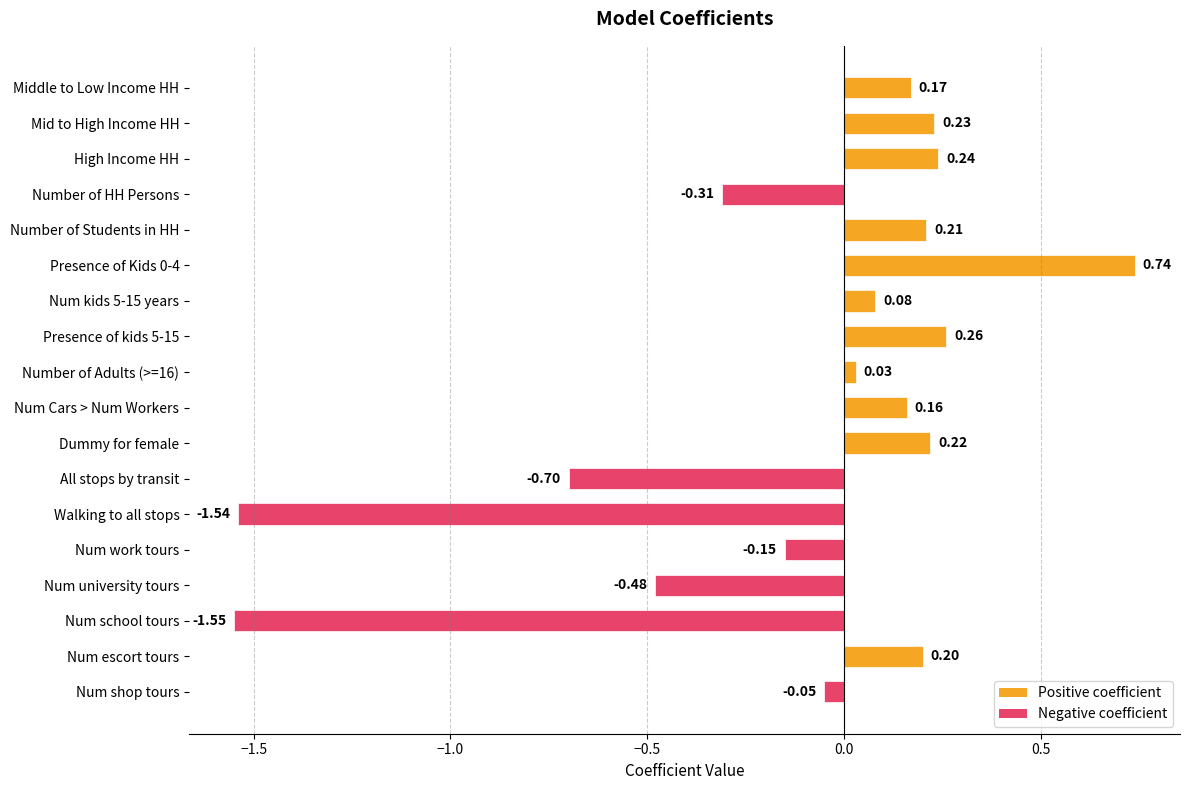

What is the label of the 3rd bar from the bottom?

Num school tours